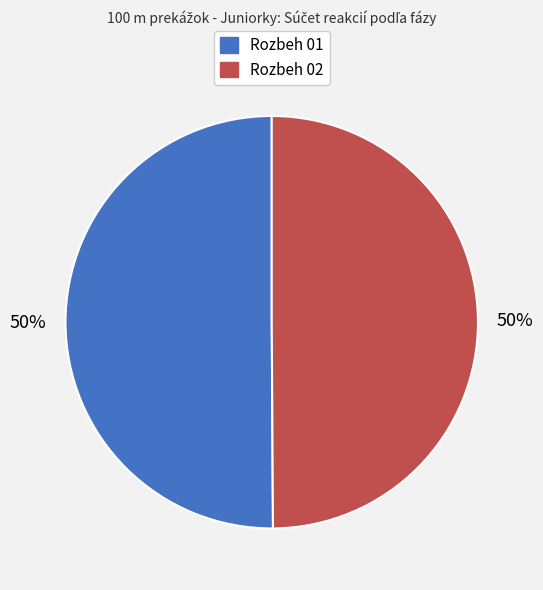

Is it true that Rozbeh 02 is 57% of the pie?

False